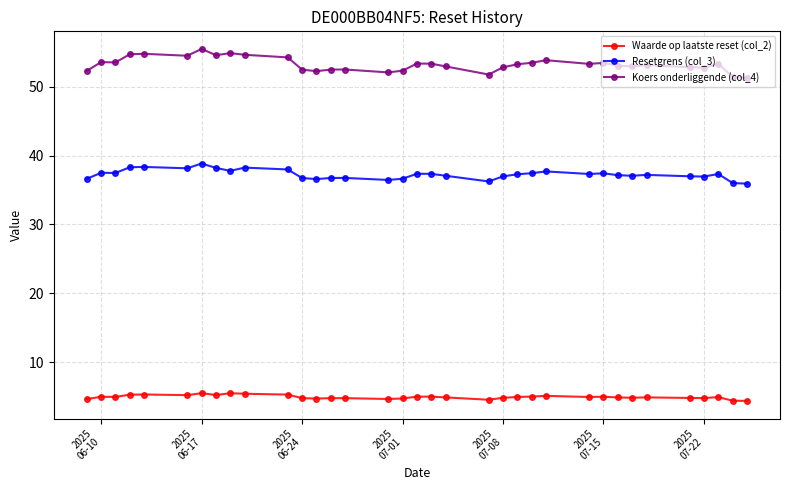

Which series has the largest total across all categories?

Koers onderliggende (col_4)